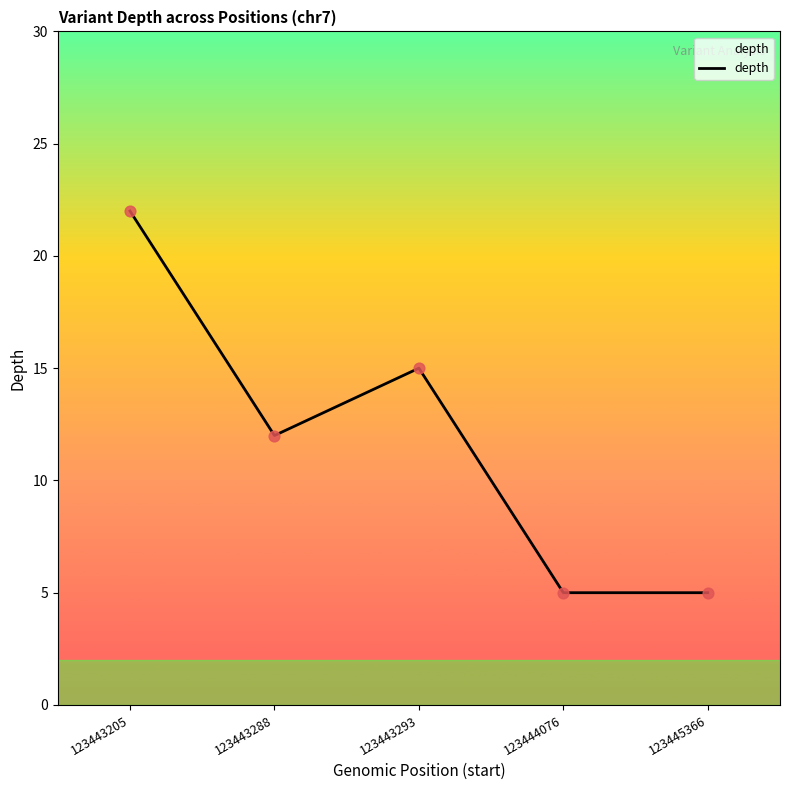

What is the change in value from 123443205 to 123445366?

-17